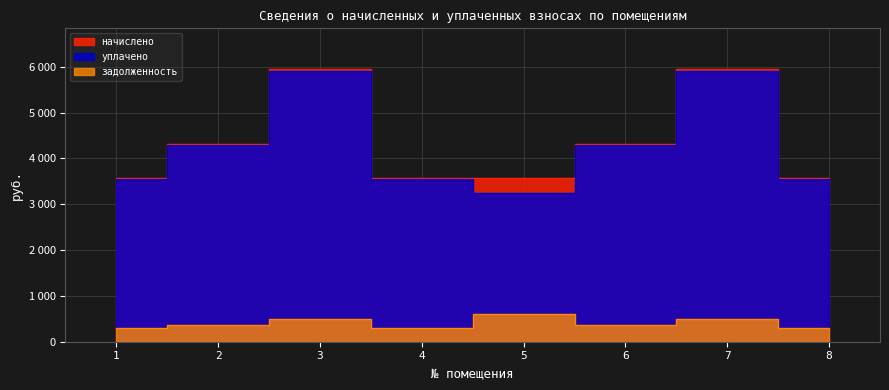

Rank the series by their maximum value, from highest to lowest.

начислено, уплачено, задолженность